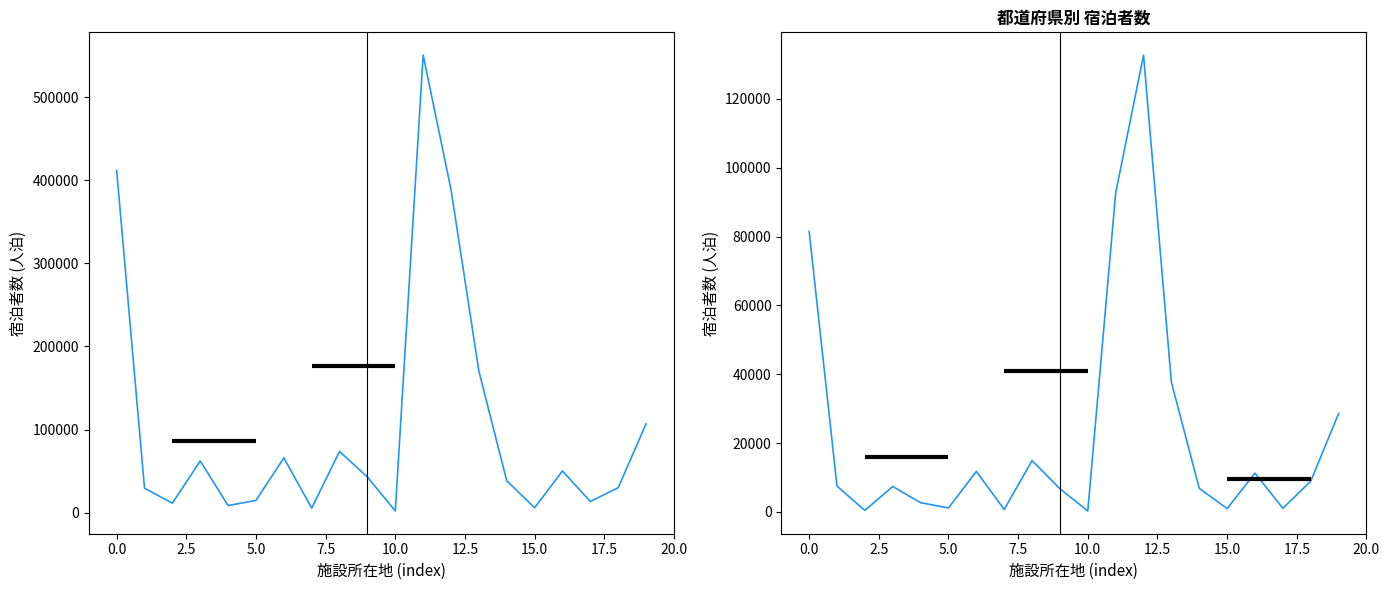

What is the difference between the maximum and minimum values in the 総数 series?

548603